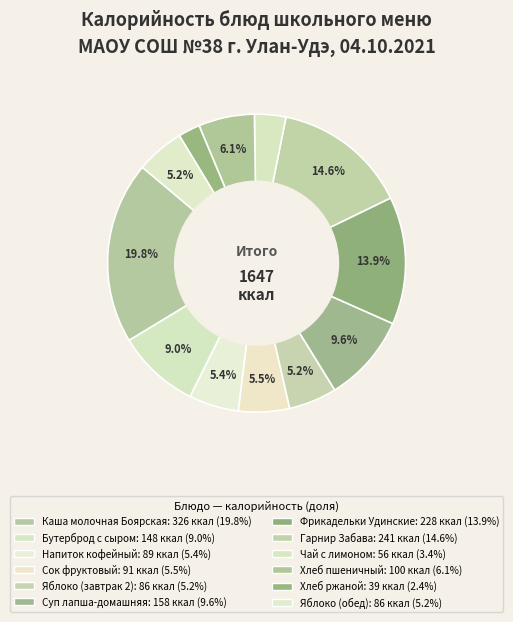

What is the change in value from Гарнир Забава to Чай с лимоном?

-185.0